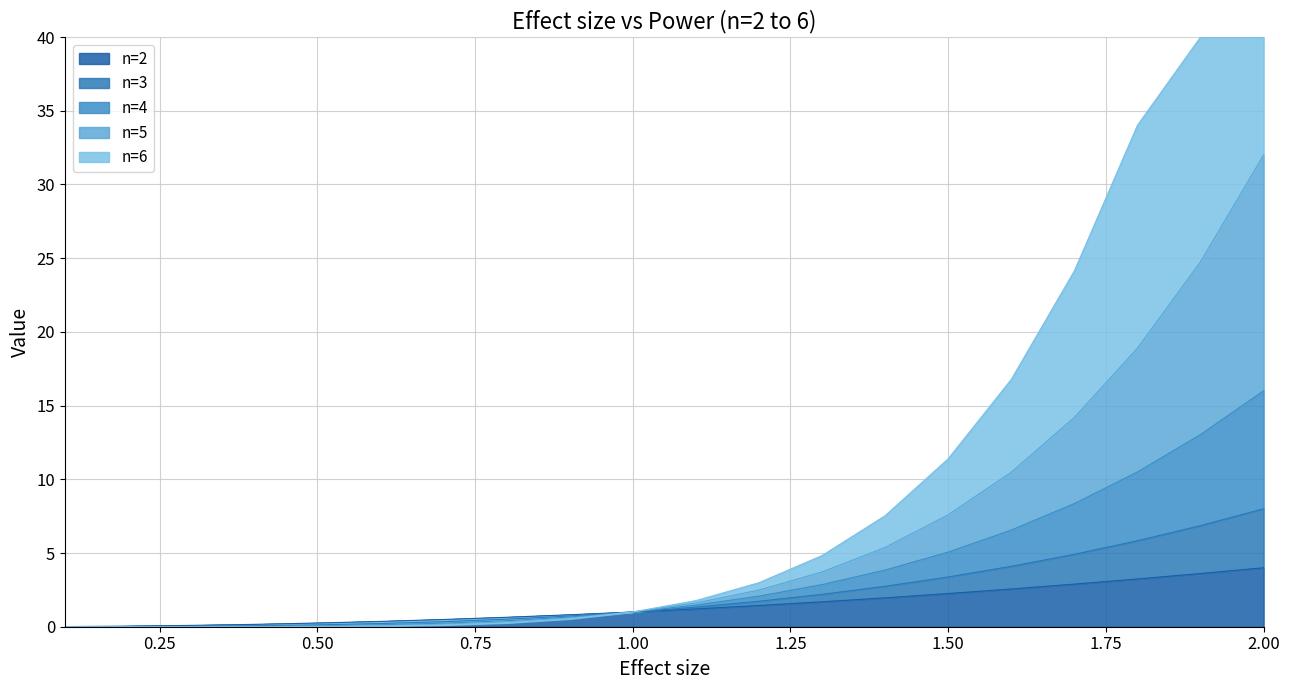

What is the label of the 5th point from the left?

0.5